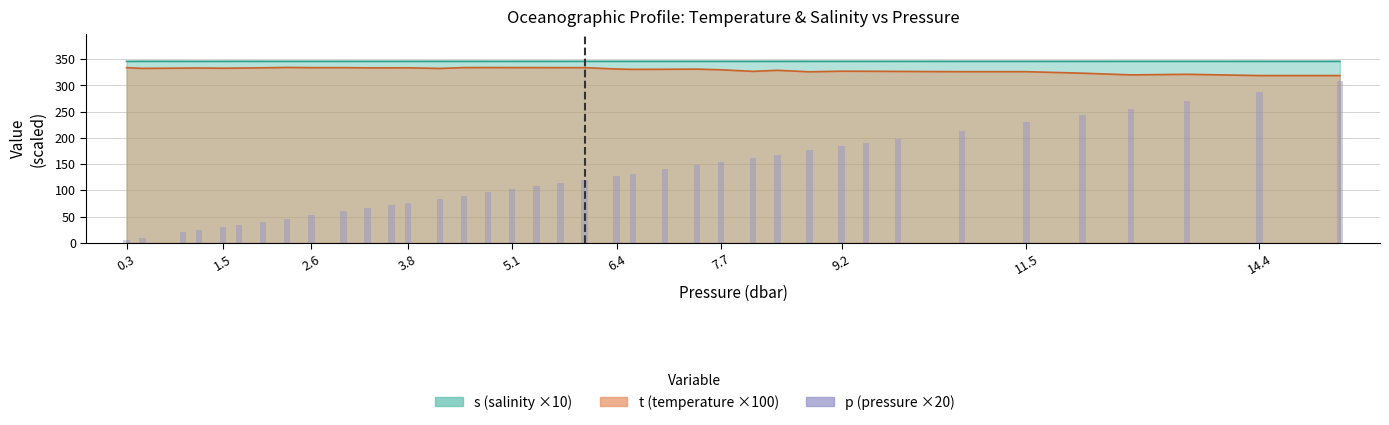

Reading left to right, extract all data points from this chart.

6	10	20	24	30	34	40	46	52	60	66	72	76	84	90	96	102	108	114	120	128	132	140	148	154	162	168	176	184	190	198	214	230	244	256	270	288	308